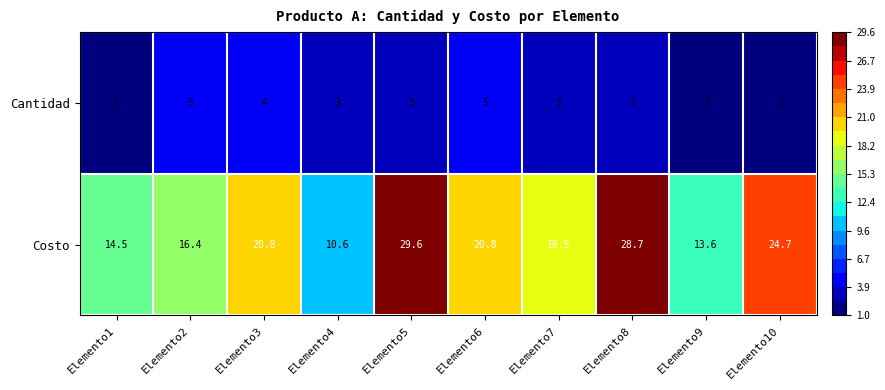

Which label corresponds to the largest value in the chart?

Elemento5